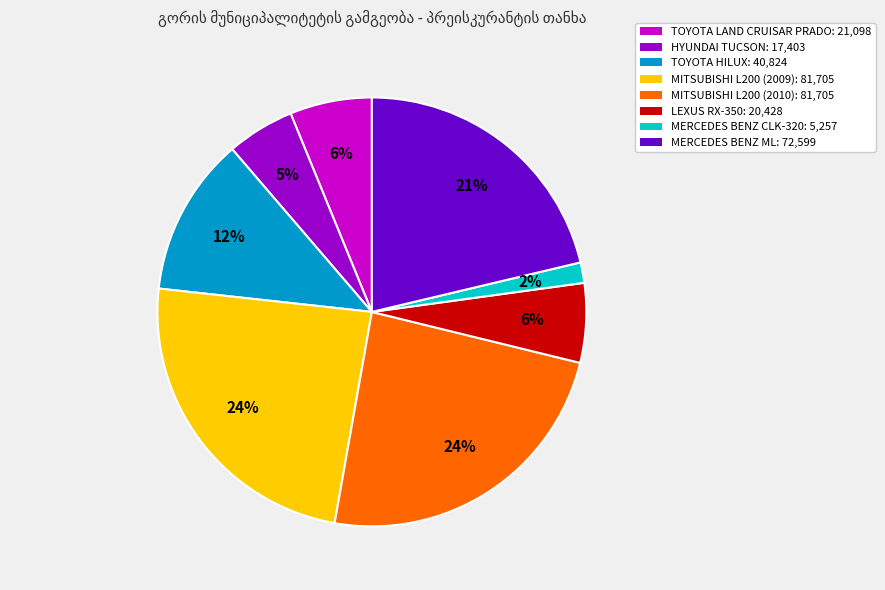

What percentage is the MERCEDES BENZ CLK-320: 5,257 slice, to the nearest percent?

2%